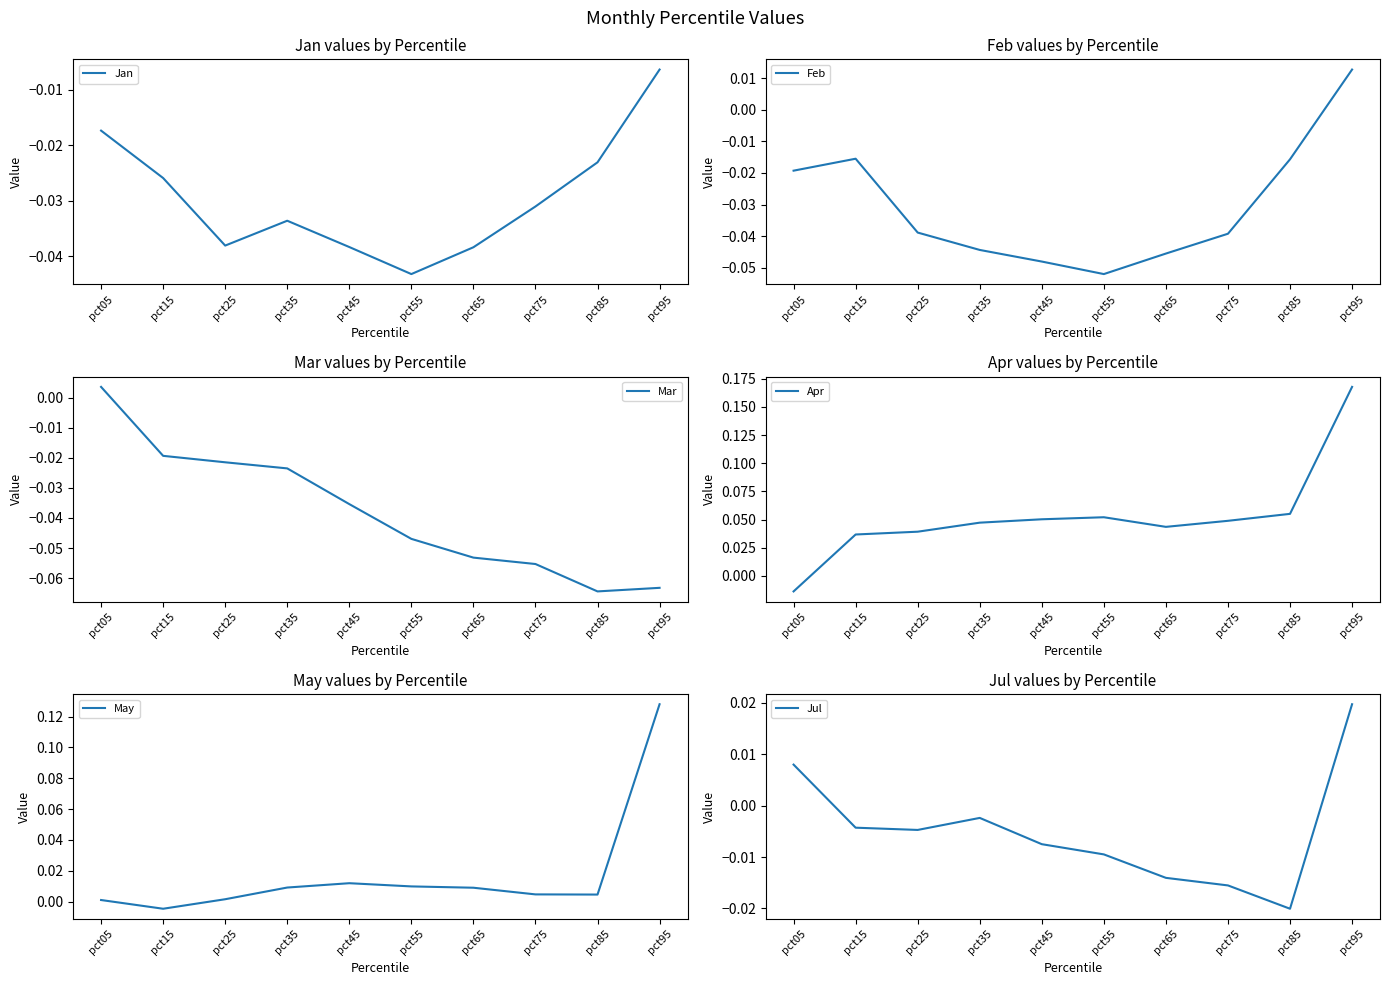

What is the total value across all series at pct55?

-0.1